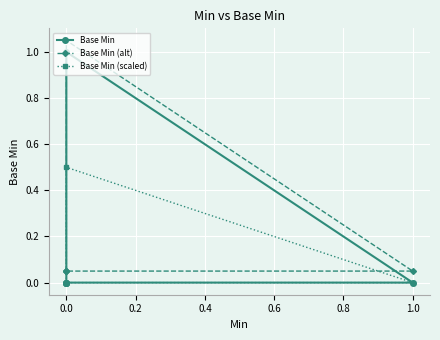

The value of Base Min (alt) at 1.0 is 0.0. True or false?

False